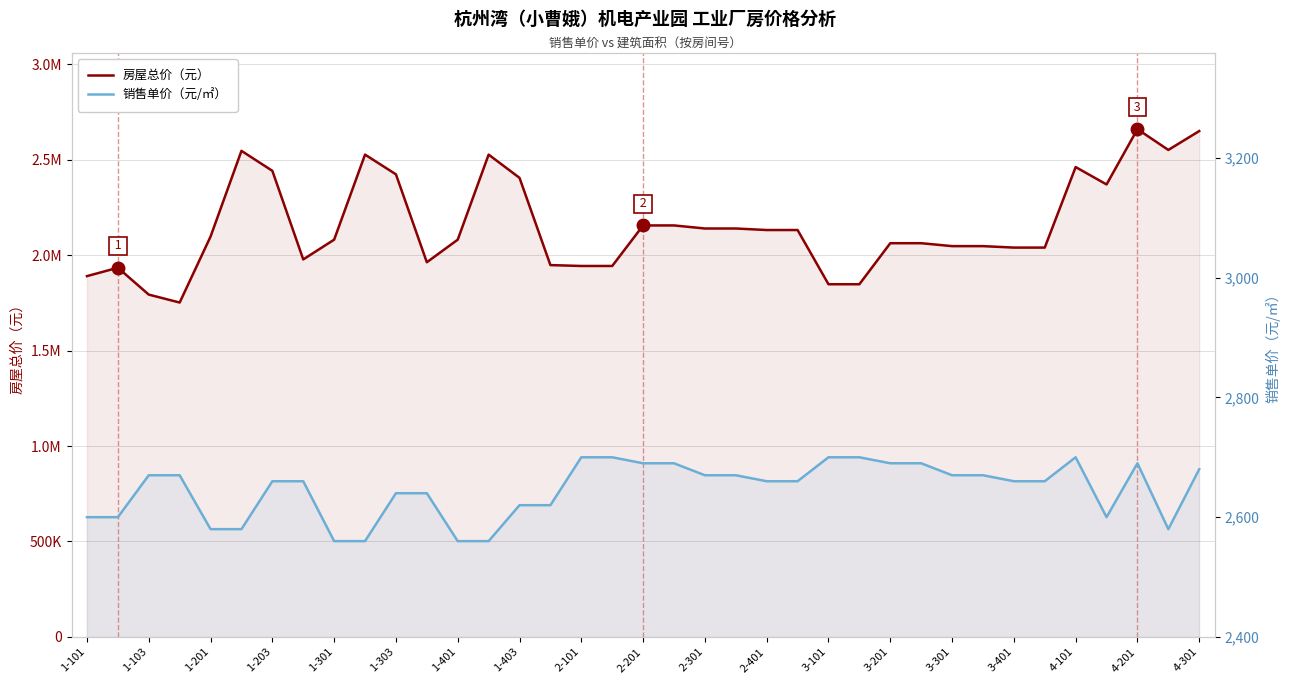

True or false: 销售单价（元/㎡） and 房屋总价（元） cross at least once.

False